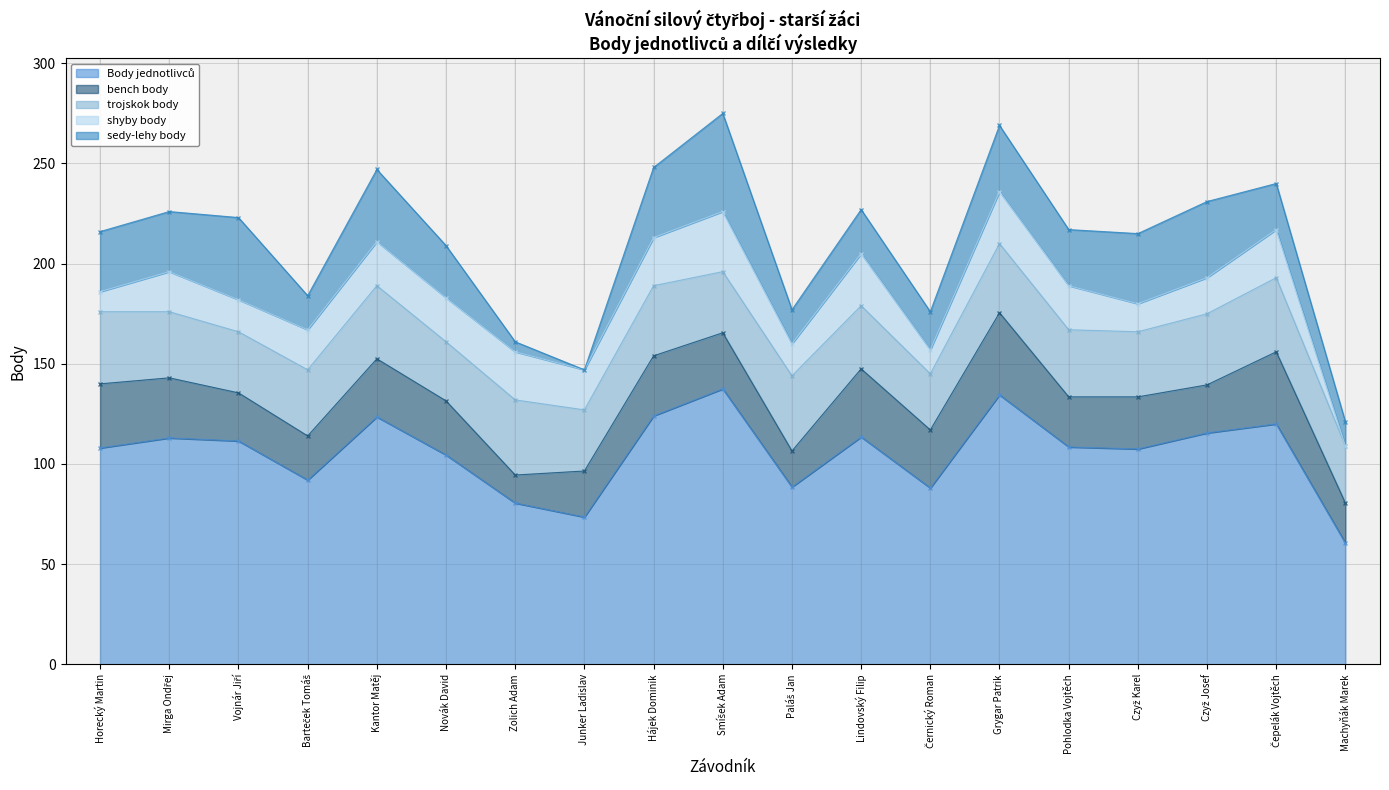

What is the difference between the second highest and second lowest values in the Body jednotlivců series?

61.0